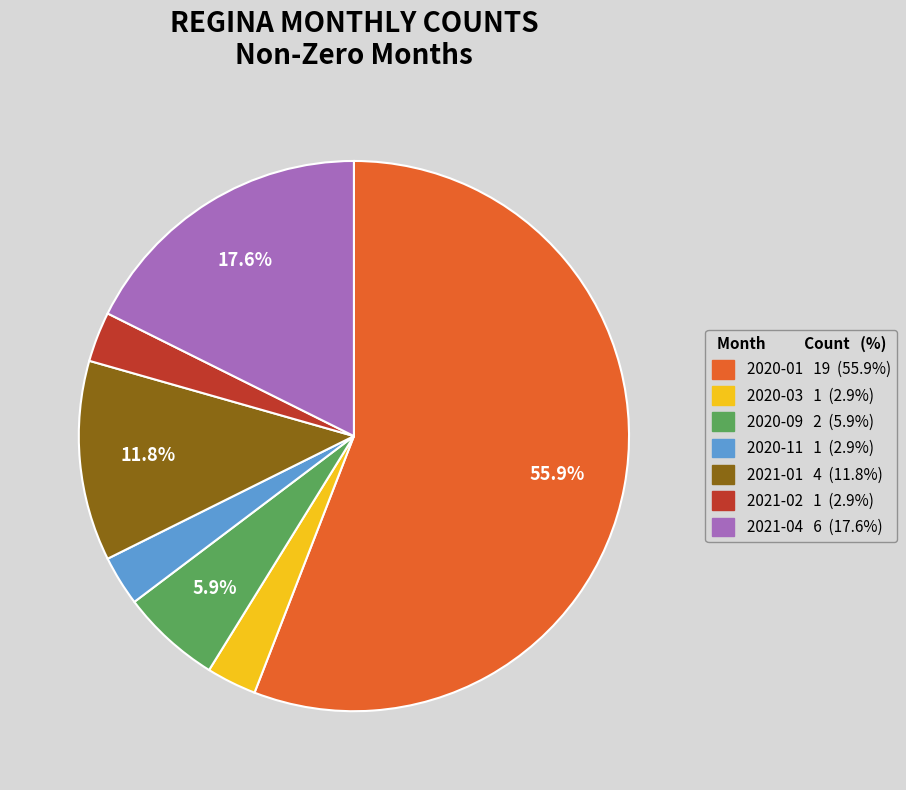

How many segments does this pie chart have?

7